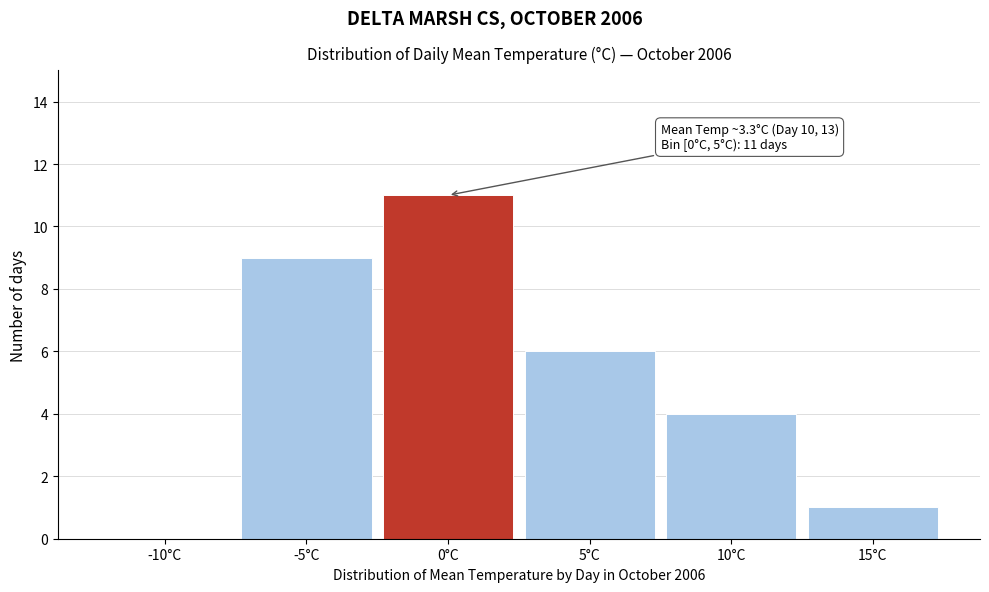

Reading left to right, list all the values displayed in this chart.

-10°C=0	-5°C=9	0°C=11	5°C=6	10°C=4	15°C=1